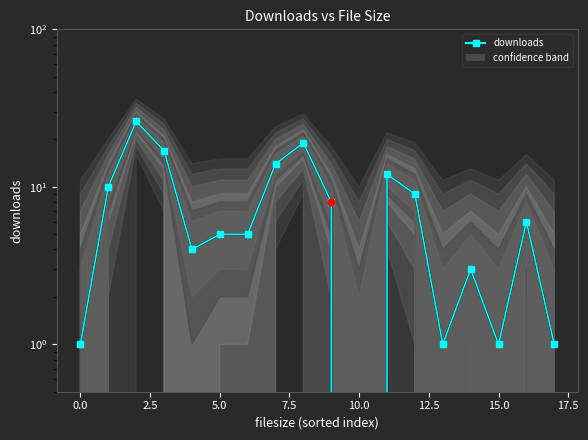

How many series are shown in this chart?

1